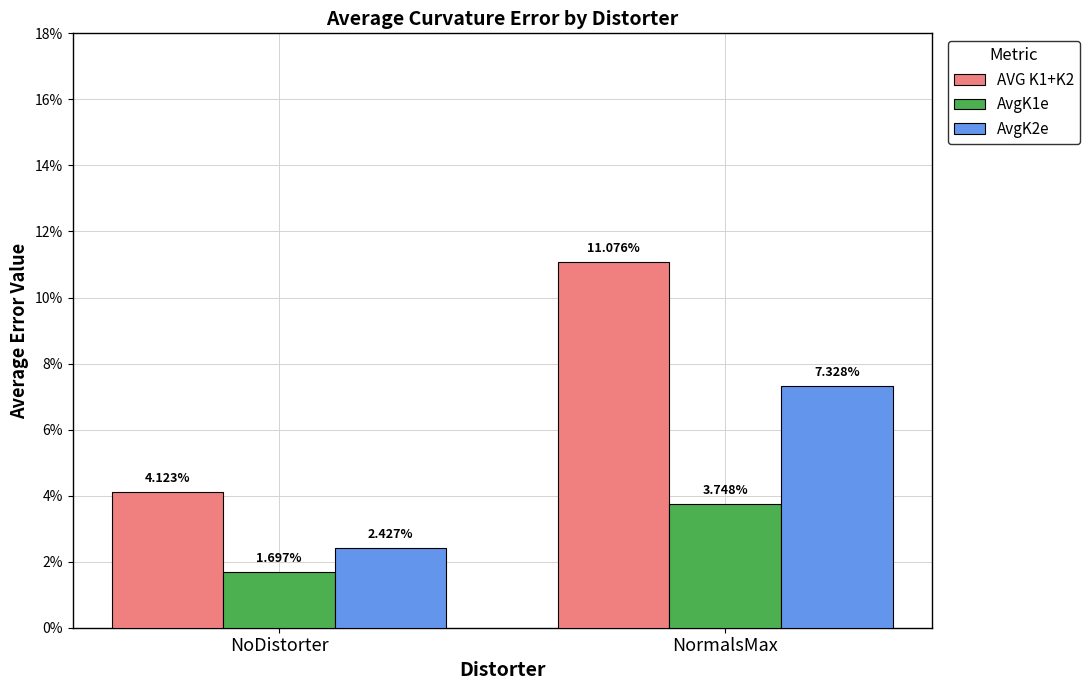

What are all the series names shown in the legend?

AVG K1+K2, AvgK1e, AvgK2e